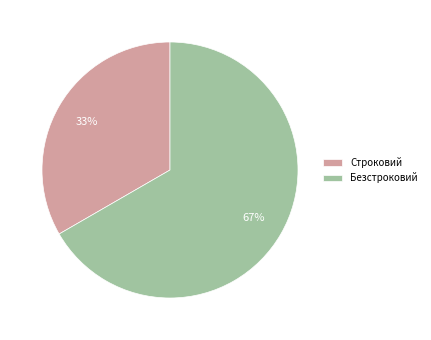

Rank the categories by value from lowest to highest.

Строковий, Безстроковий